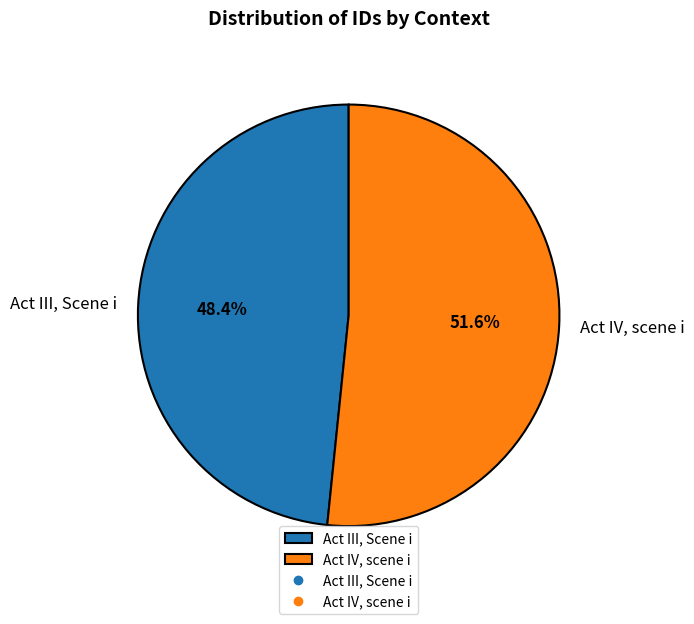

Which slice is the largest?

Act IV, scene i